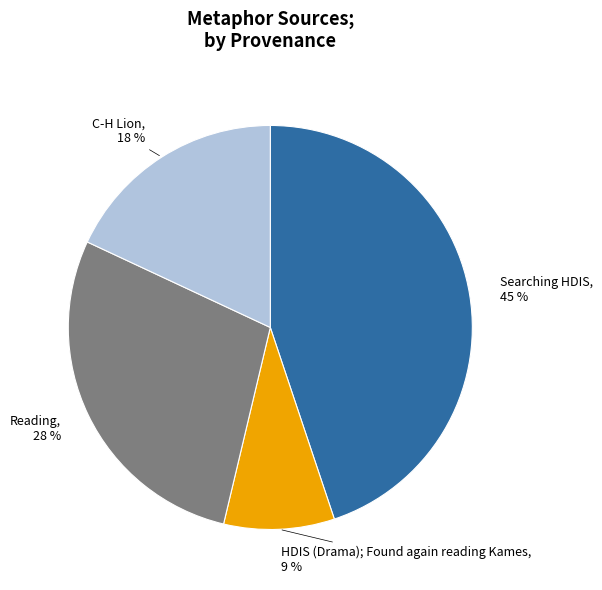

Is there a majority slice in this chart?

No